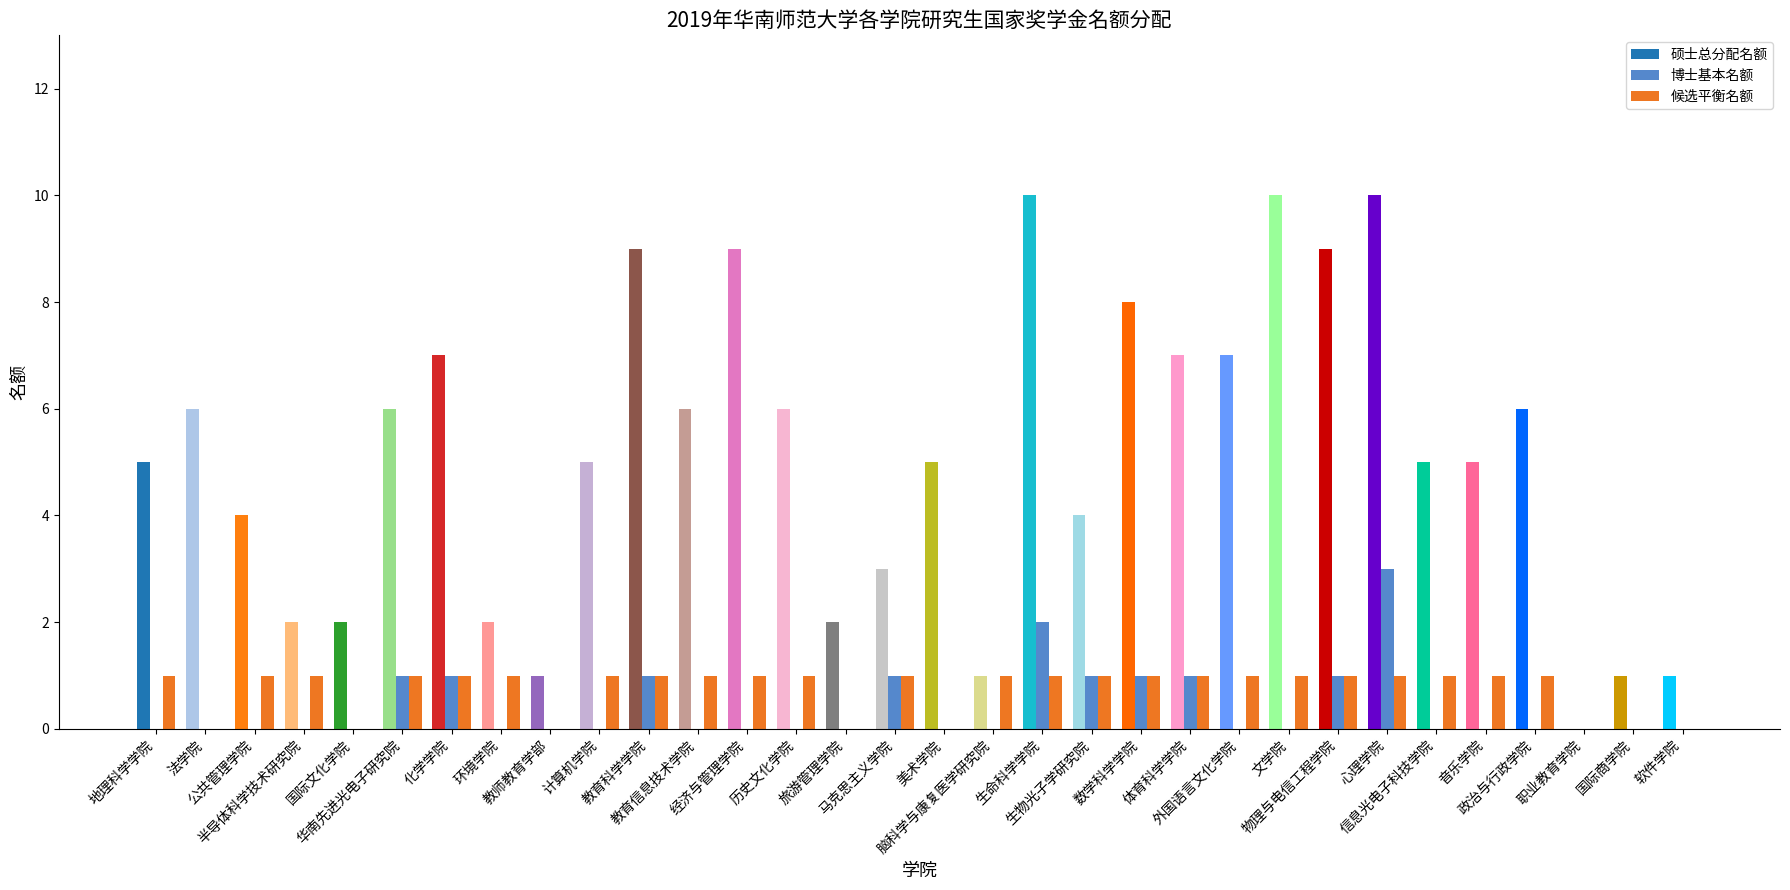

What is the sum of all 硕士总分配名额 values?

164